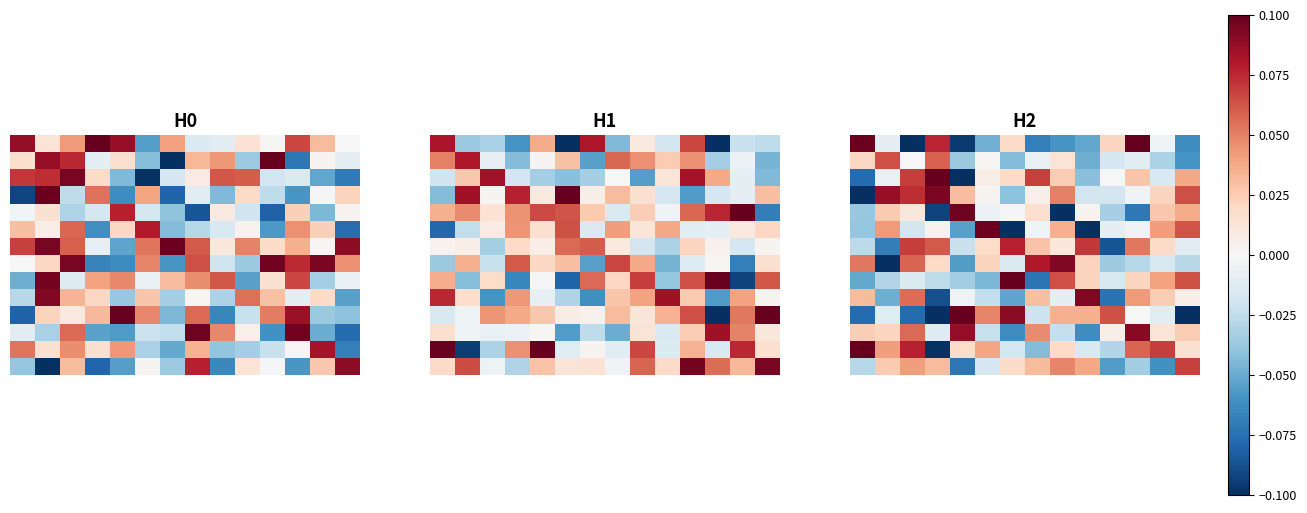

Which has a higher value, 7 or 6?

6